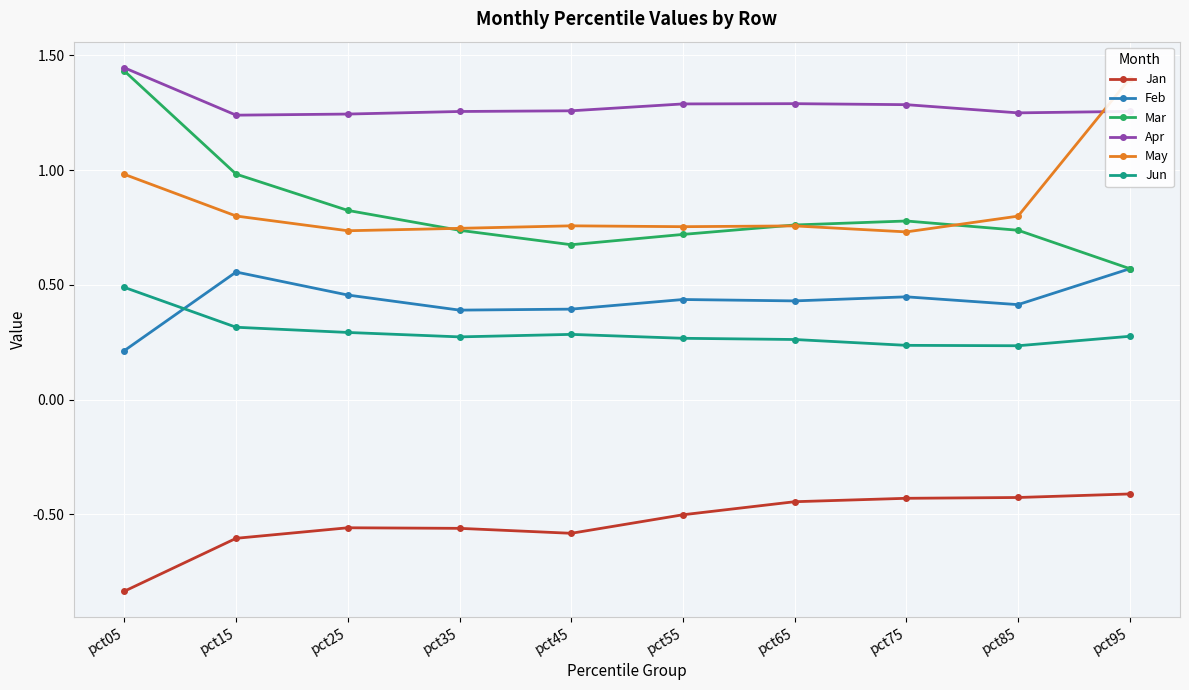

Rank the categories by Feb value from highest to lowest.

pct95, pct15, pct25, pct75, pct55, pct65, pct85, pct45, pct35, pct05